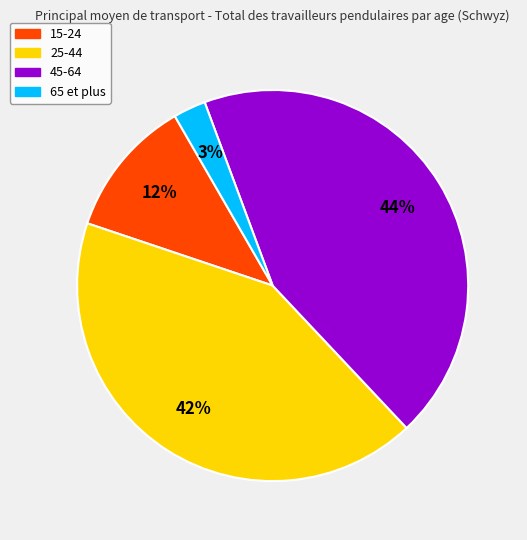

Does 45-64 account for over 50% of the chart?

No